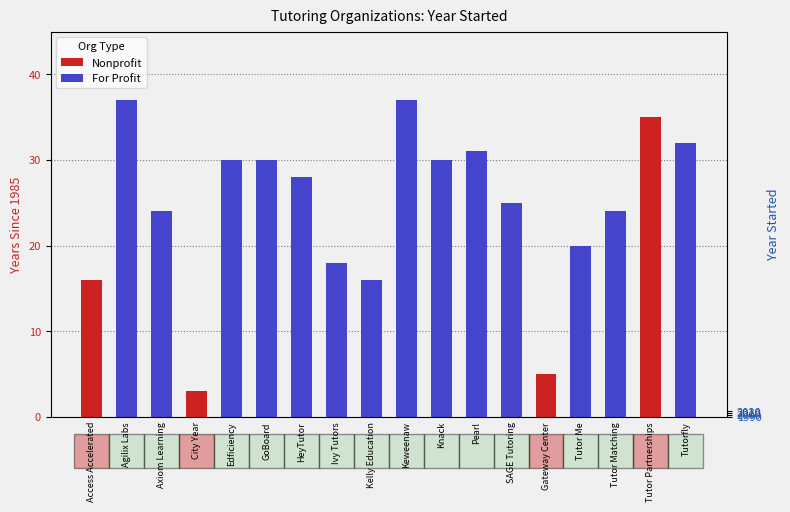

True or false: the data shows 51 at Agilix Labs.

False